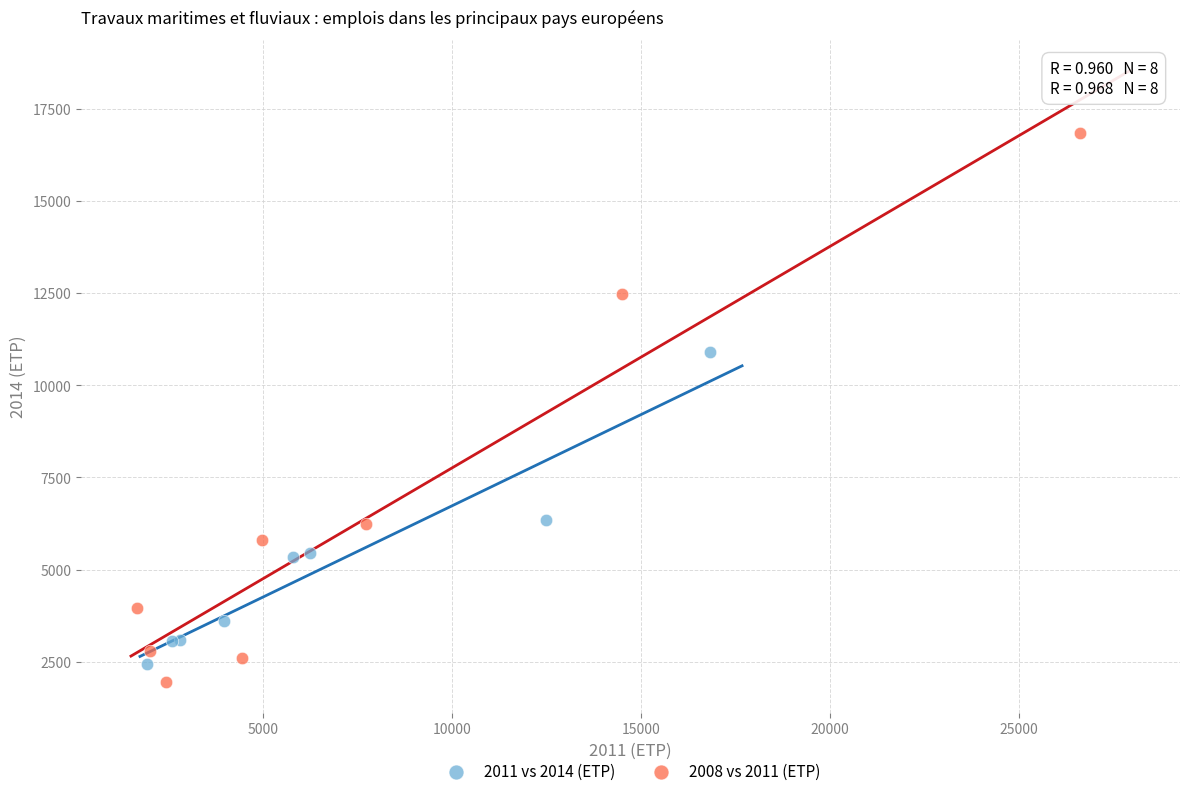

What are all the series names shown in the legend?

2011 vs 2014 (ETP), 2008 vs 2011 (ETP)